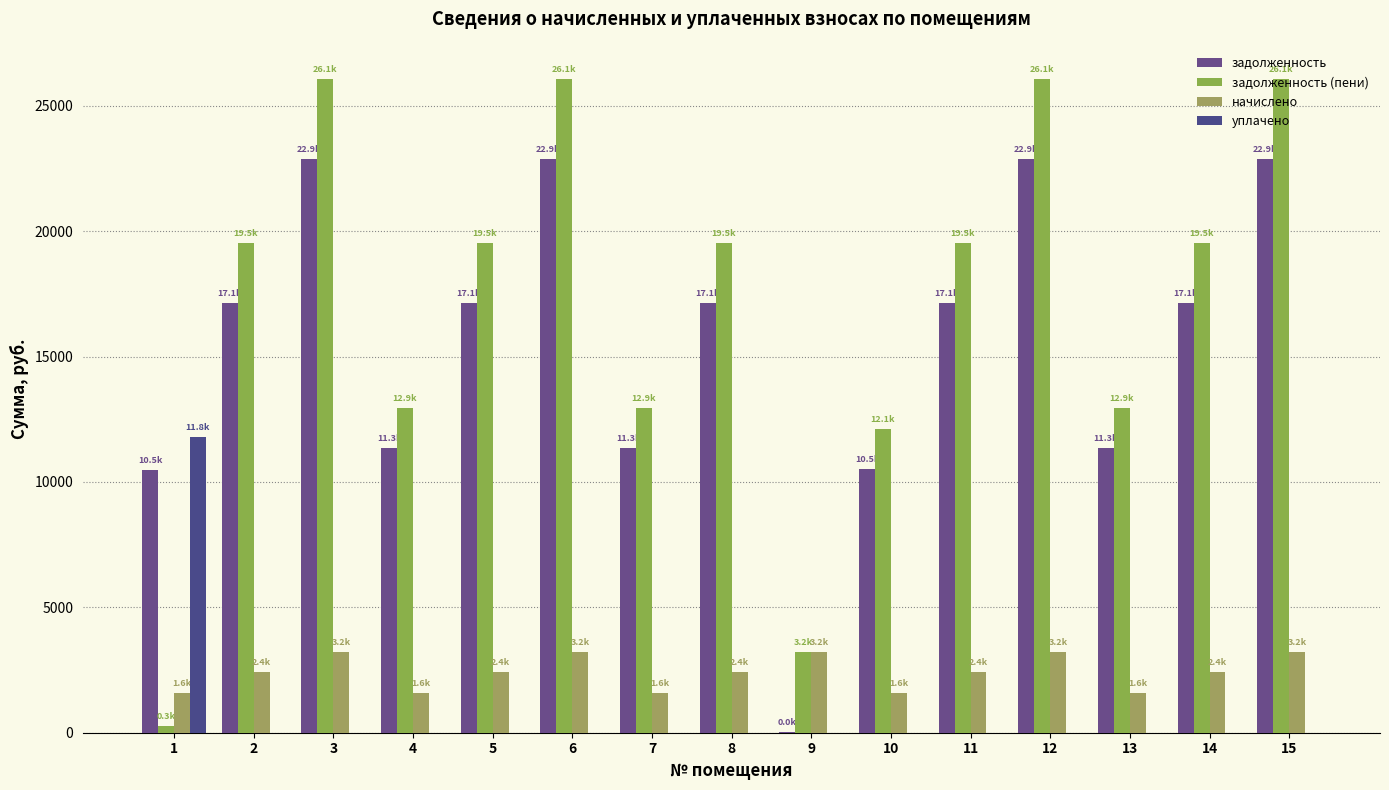

Reading right to left, list all the values displayed in this chart.

задолженность: 22865.8	17125.2	11336.4	22865.8	17125.2	10504.4	10.4	17125.2	11336.4	22865.8	17125.2	11336.4	22865.8	17125.2	10462.8
задолженность (пени): 26090.9	19540.6	12935.3	26090.9	19540.6	12103.3	3235.5	19540.6	12935.3	26090.9	19540.6	12935.3	26090.9	19540.6	266.5
начислено: 3225.1	2415.4	1598.9	3225.1	2415.4	1598.9	3225.1	2415.4	1598.9	3225.1	2415.4	1598.9	3225.1	2415.4	1598.9
уплачено: 0.0	0.0	0.0	0.0	0.0	0.0	0.0	0.0	0.0	0.0	0.0	0.0	0.0	0.0	11795.2